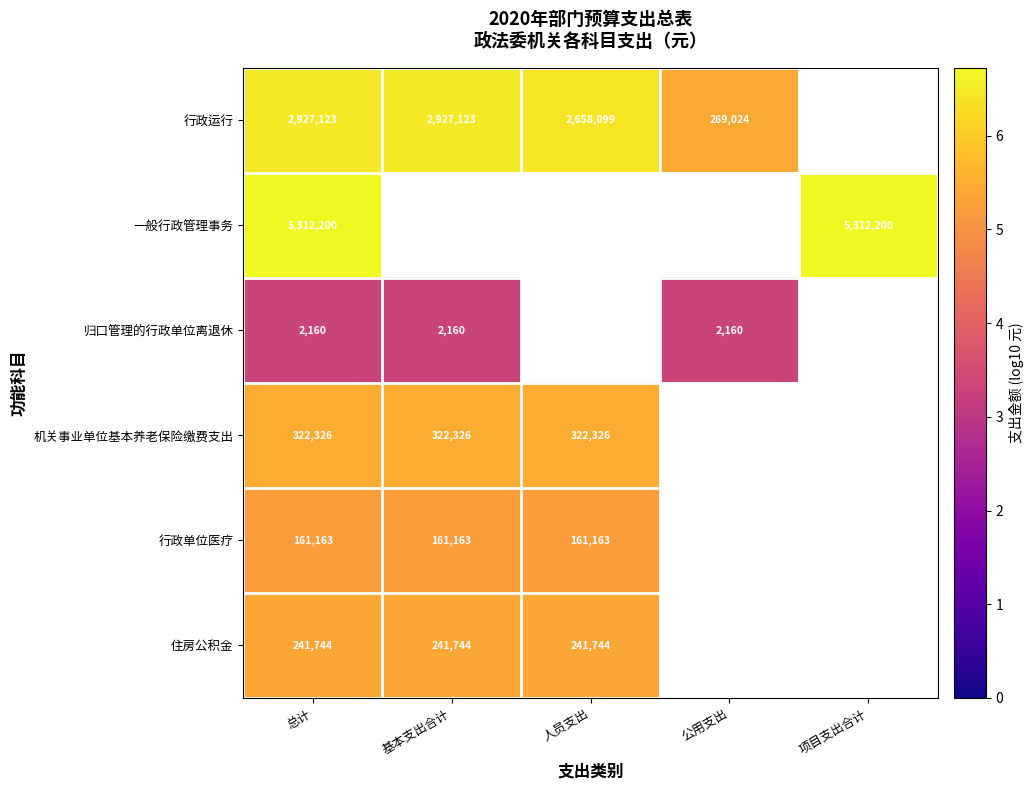

What is the sum of the 行政运行 values at 人员支出 and 基本支出合计?

5585222